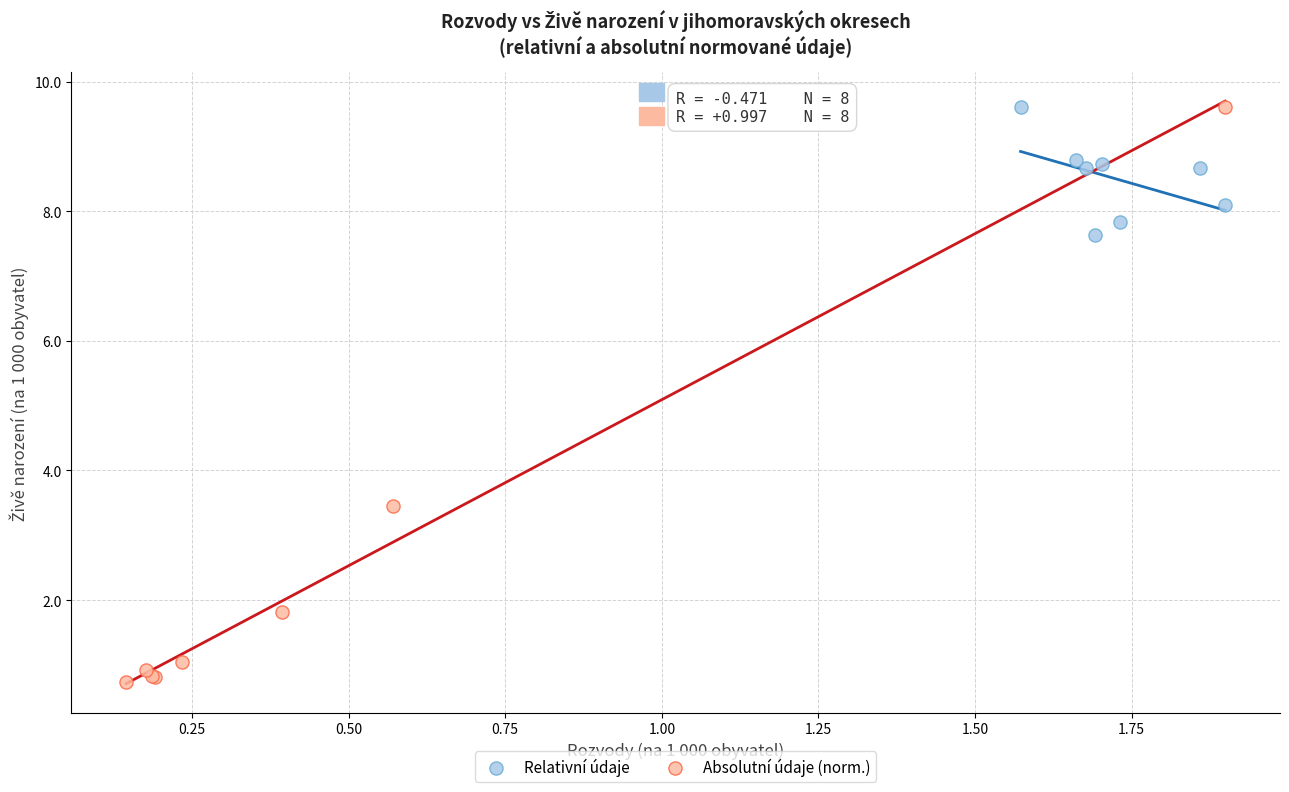

What are all the series names shown in the legend?

Relativní údaje, Absolutní údaje (norm.)